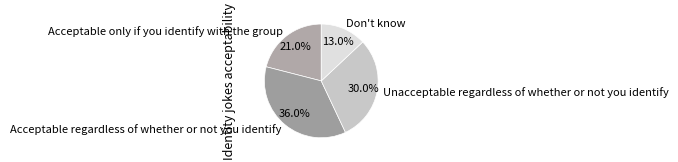

Combined, what portion of the pie is Acceptable only if you identify with the group and Acceptable regardless of whether or not you identify?

57.0%